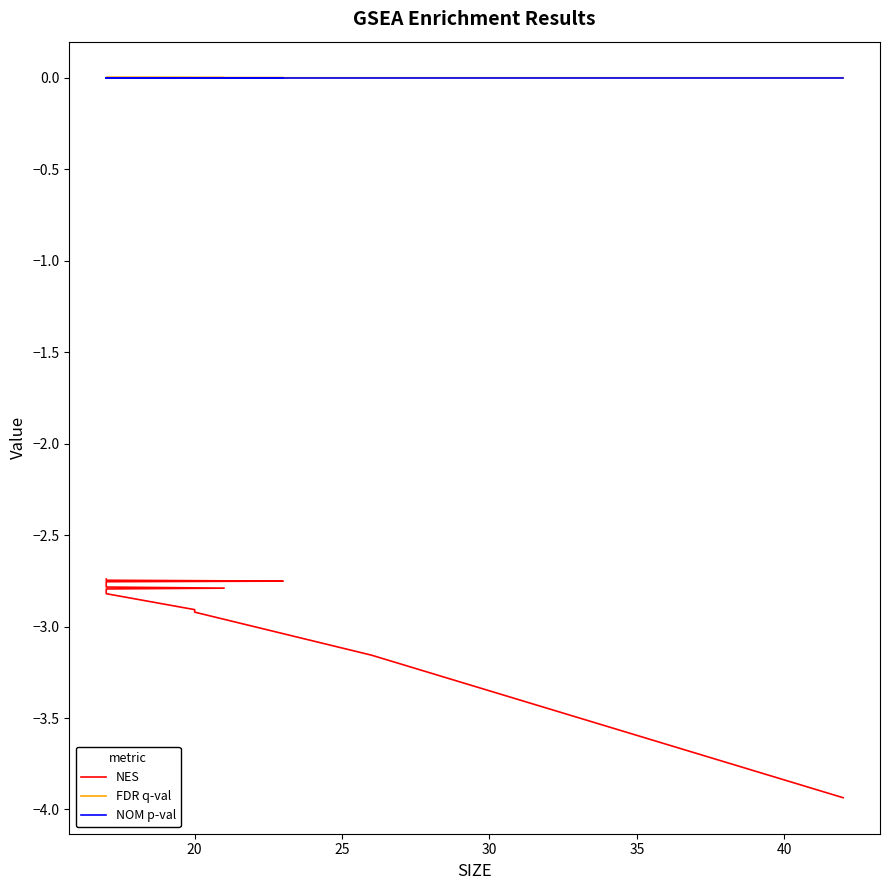

True or false: NOM p-val has more than 0 points higher than both neighbors.

False